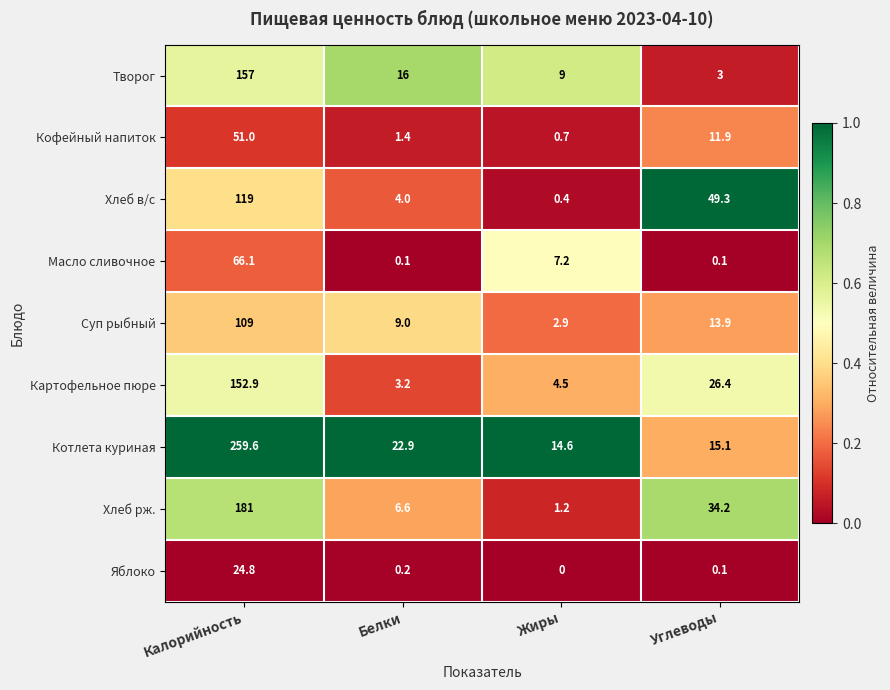

What is the maximum value for Творог?

157.0